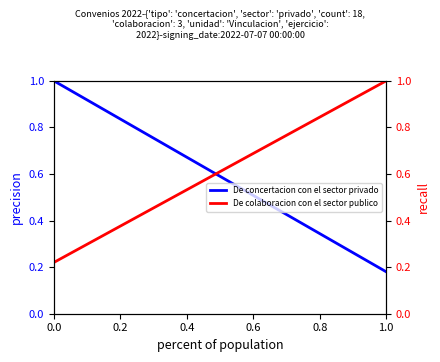

What is the average value?

0.6